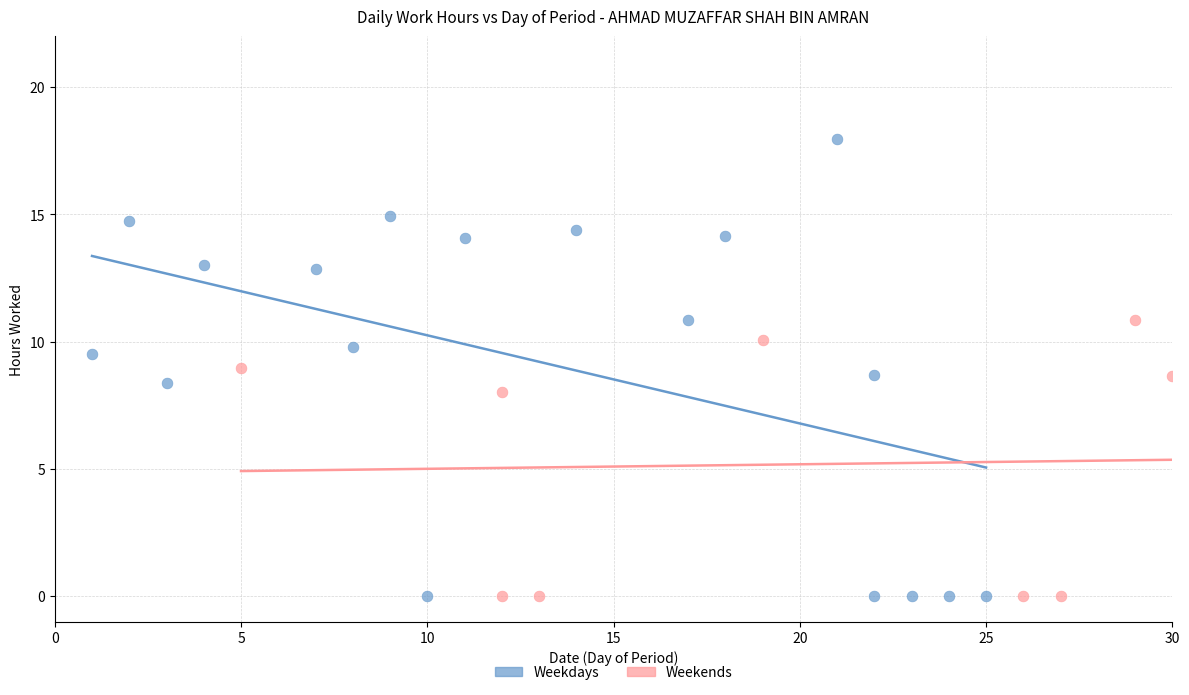

Which series reaches the maximum Y coordinate?

Weekdays